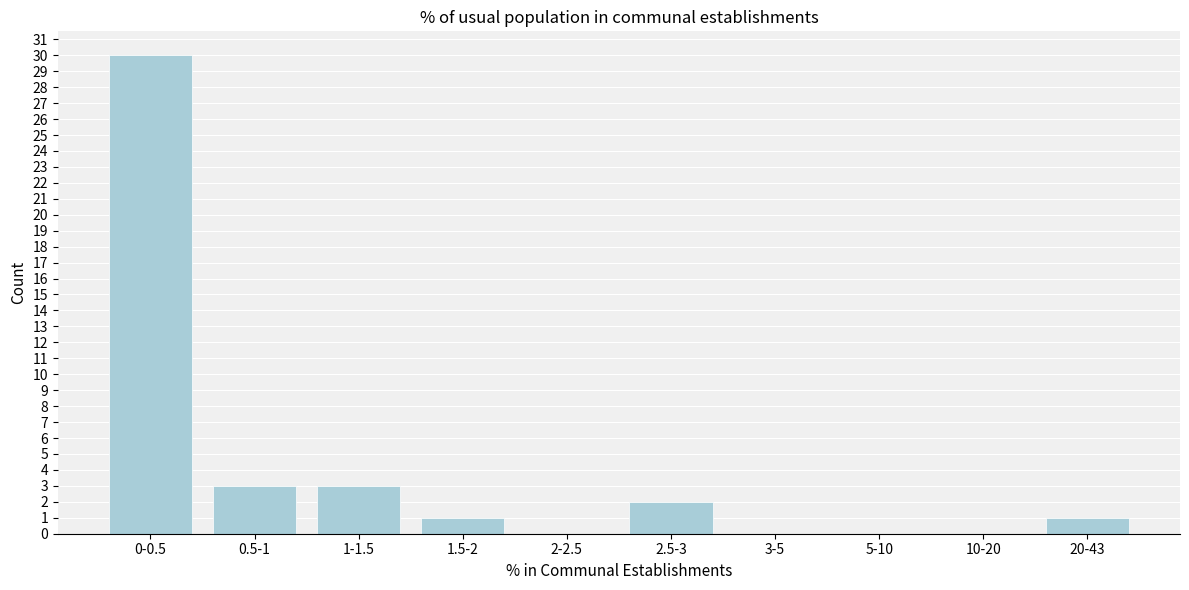

Reading left to right, transcribe all the data shown in this chart.

0-0.5=30	0.5-1=3	1-1.5=3	1.5-2=1	2-2.5=0	2.5-3=2	3-5=0	5-10=0	10-20=0	20-43=1